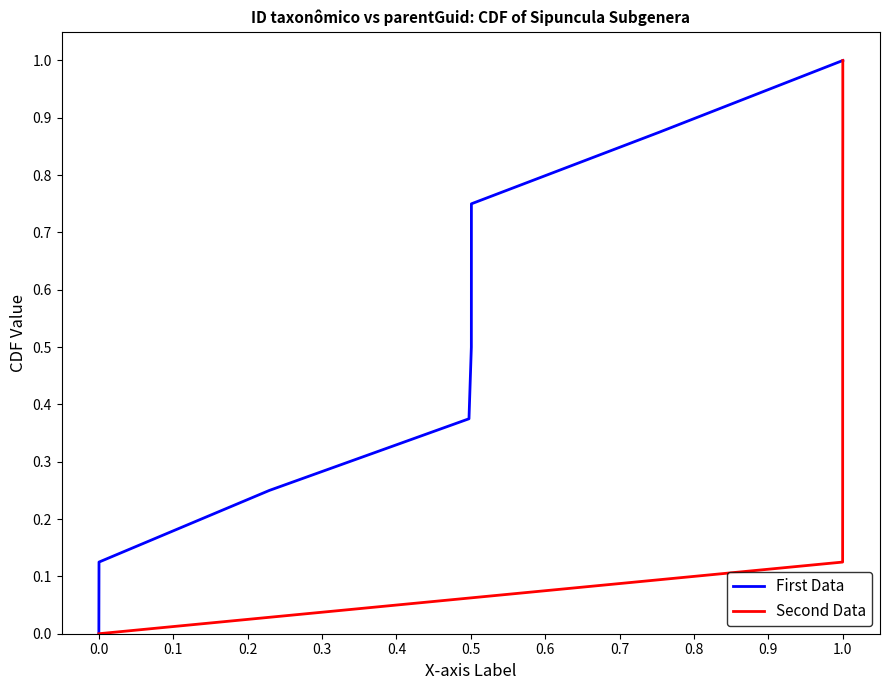

What is the maximum value shown in the chart?

1.0